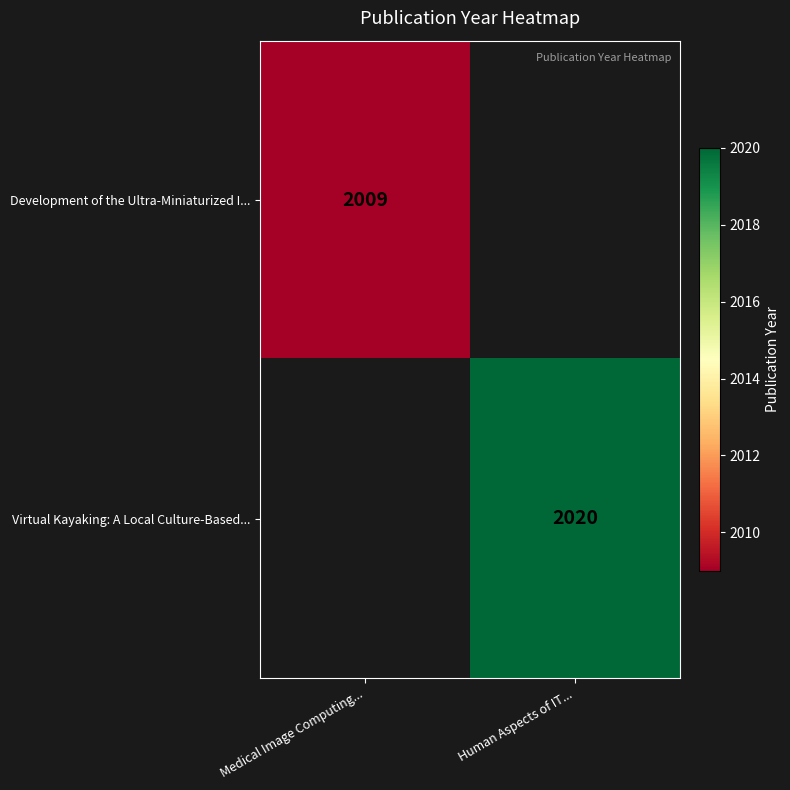

Is it true that Virtual Kayaking: A Local Culture-Based... equals 2020 at Human Aspects of IT...?

True